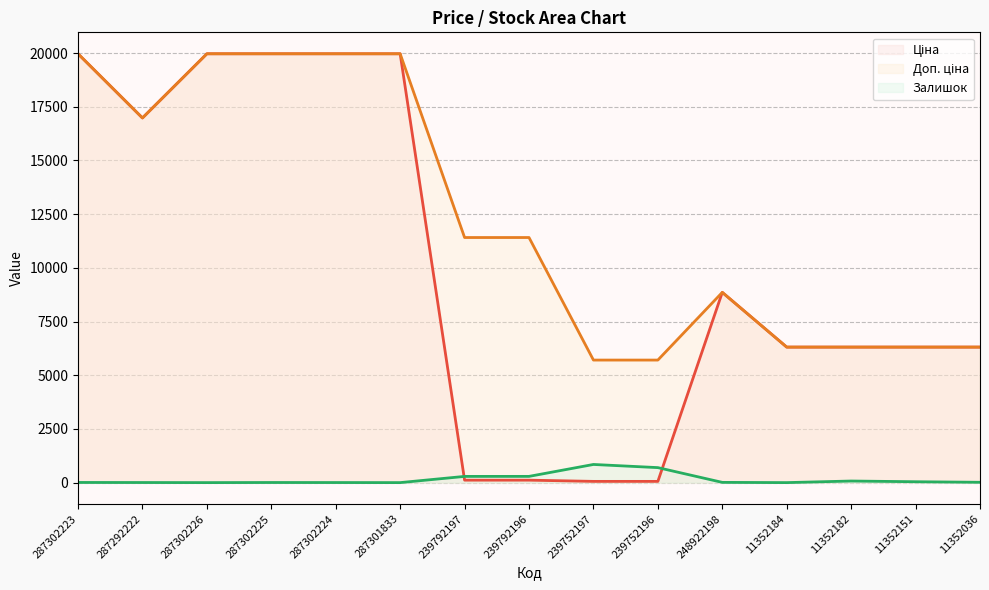

Which category has the lowest value in the Залишок (line) series?

287302226